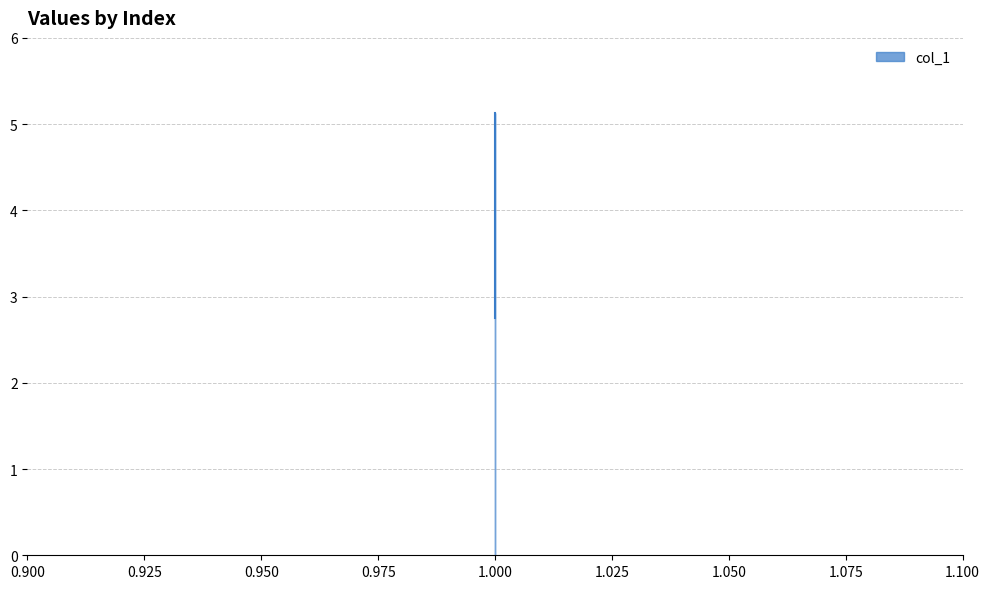

At which label is the value closest to 3?

1